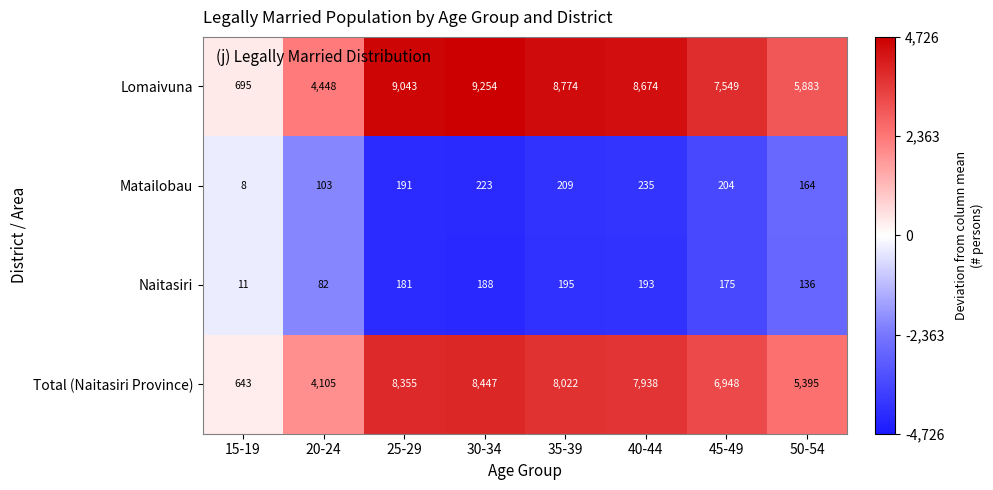

The value of Lomaivuna at 40-44 is 8674. True or false?

True